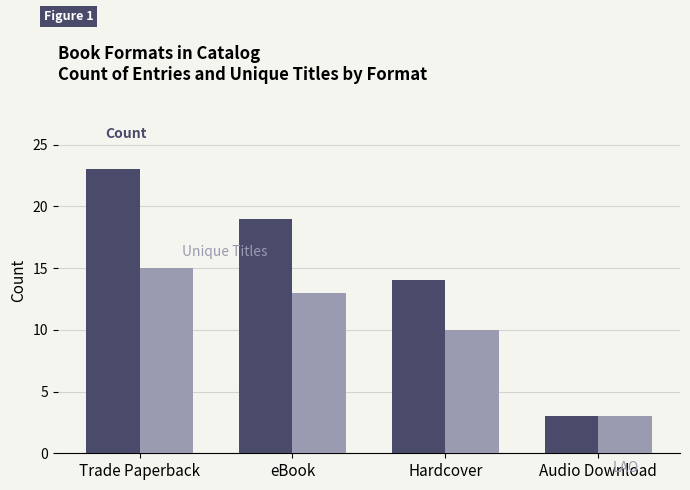

What is the maximum value shown in the chart?

23